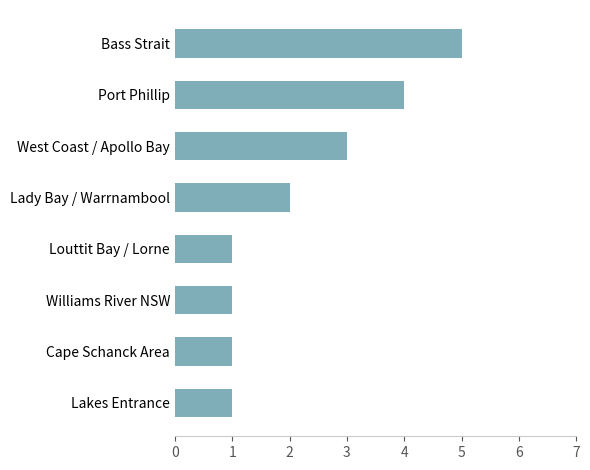

Count the number of data series in this chart.

1